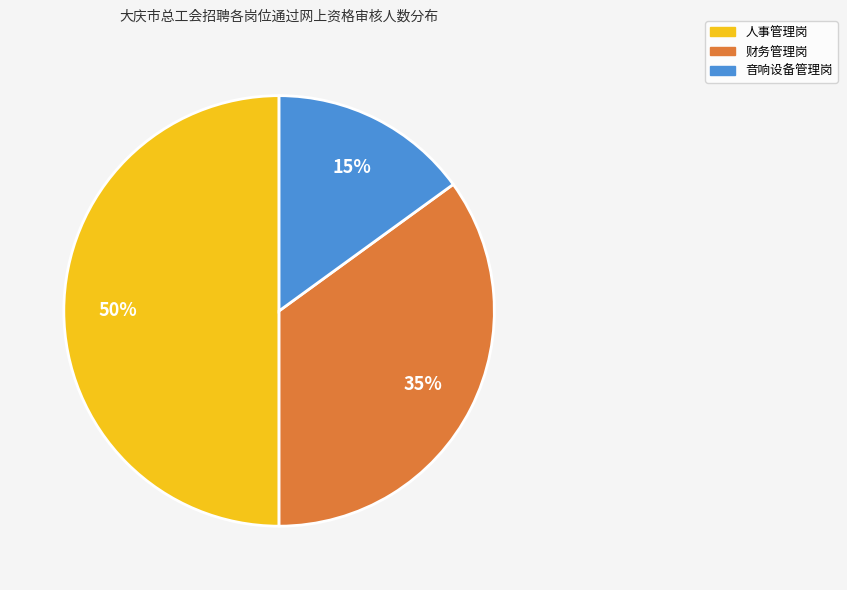

Does 财务管理岗 account for over 50% of the chart?

No